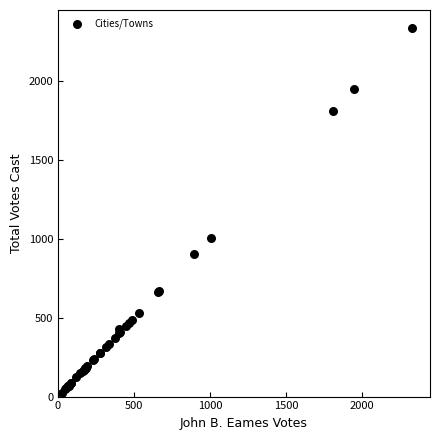

What Y value in the scatter plot is closest to 1178?

1005